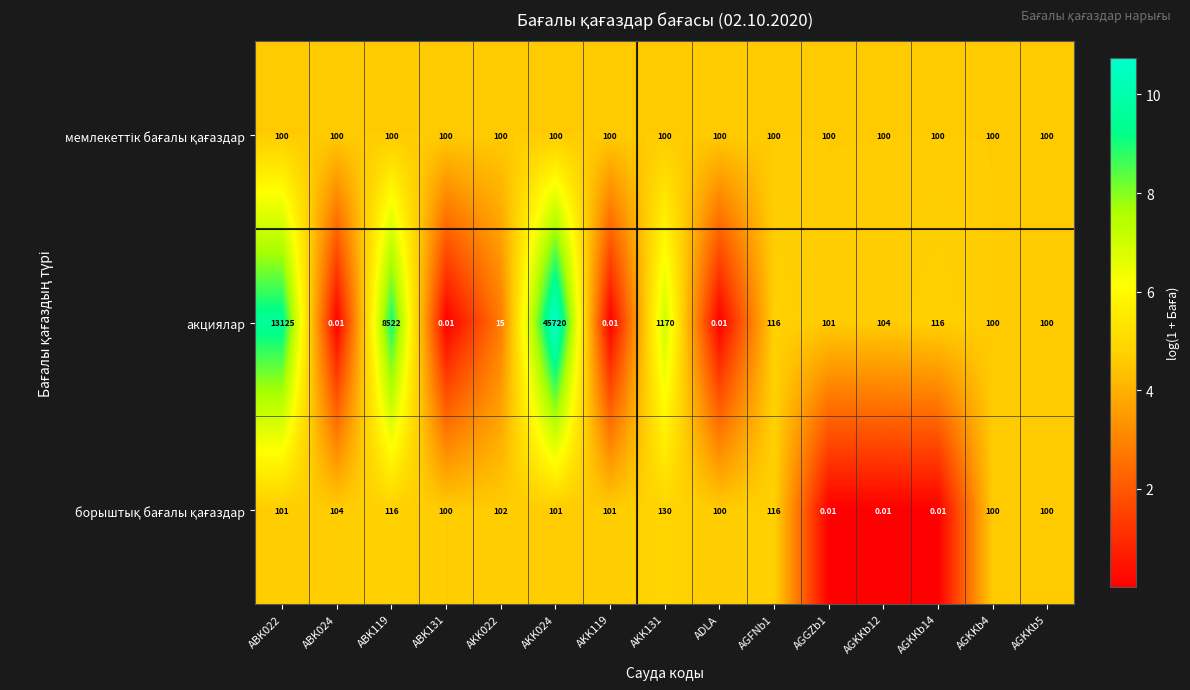

Which series has the largest range (max minus min)?

акциялар